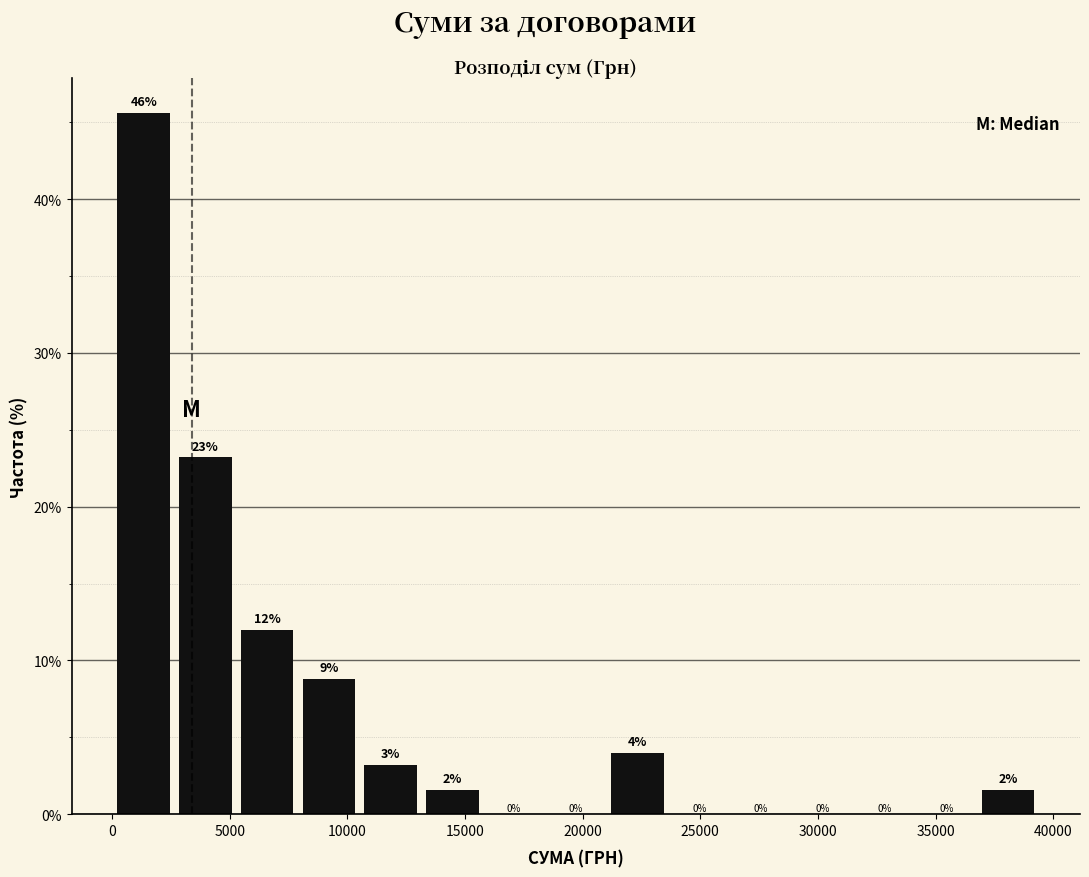

Over which range of the x-axis is the bar tallest?

0 to 2500